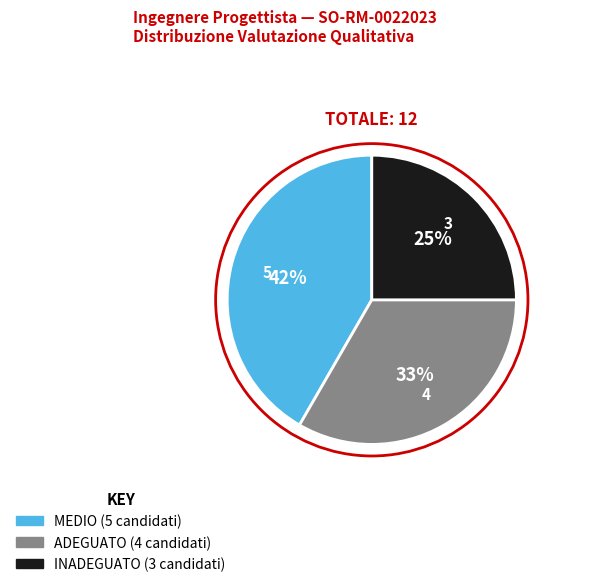

To the nearest percent, what is the difference between the INADEGUATO and MEDIO slice percentages?

17%